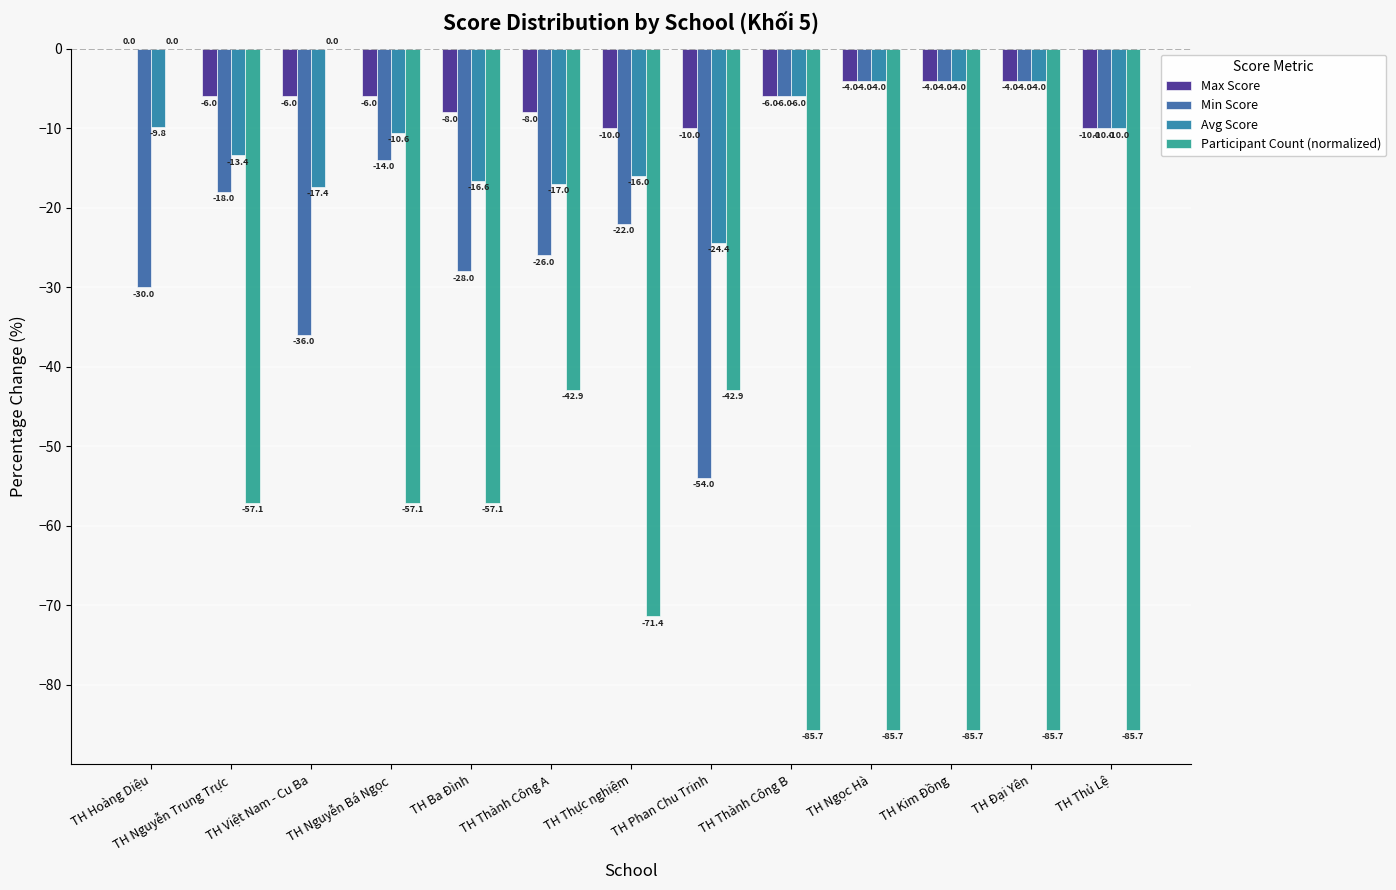

What is the value of the Avg Score bar at the 12th from the left?

-4.0